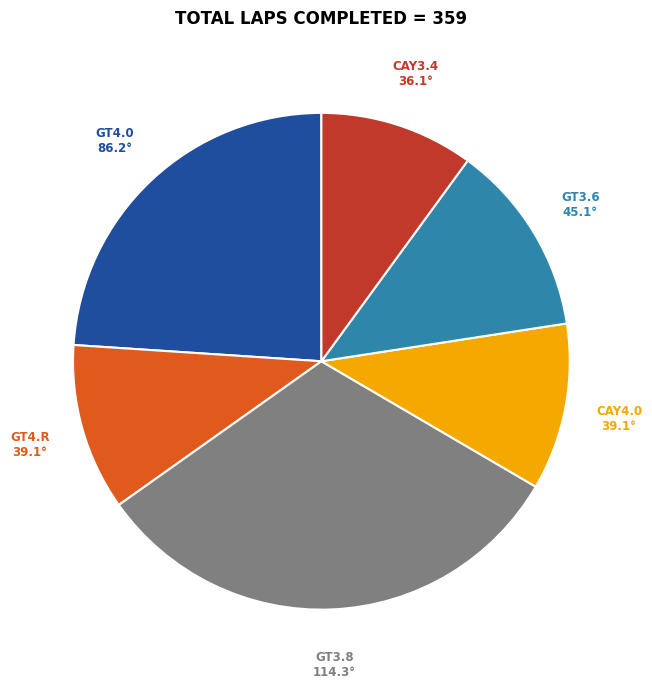

Between CAY3.4 and GT4.0, which is larger?

GT4.0